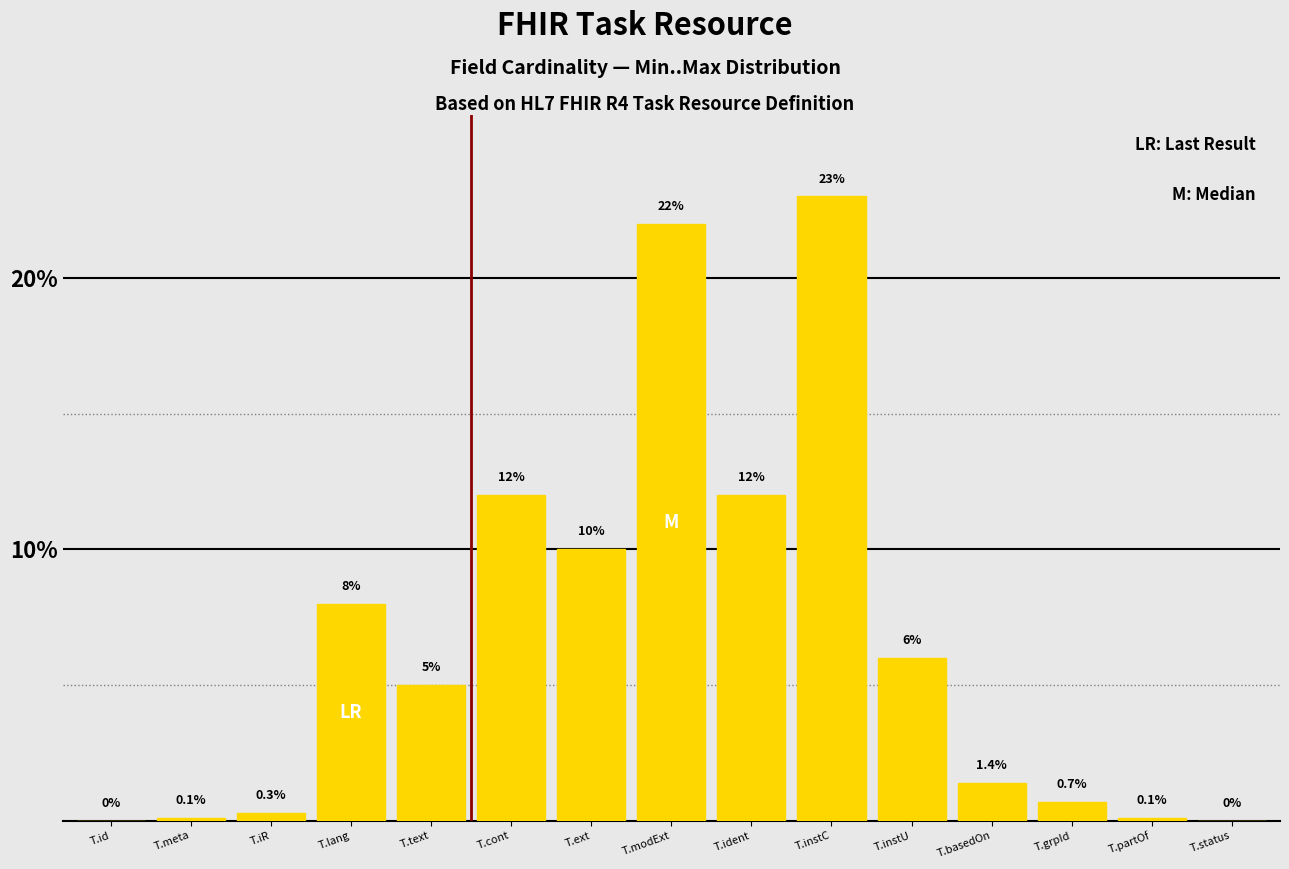

Which category has the highest value across all series?

T.instC